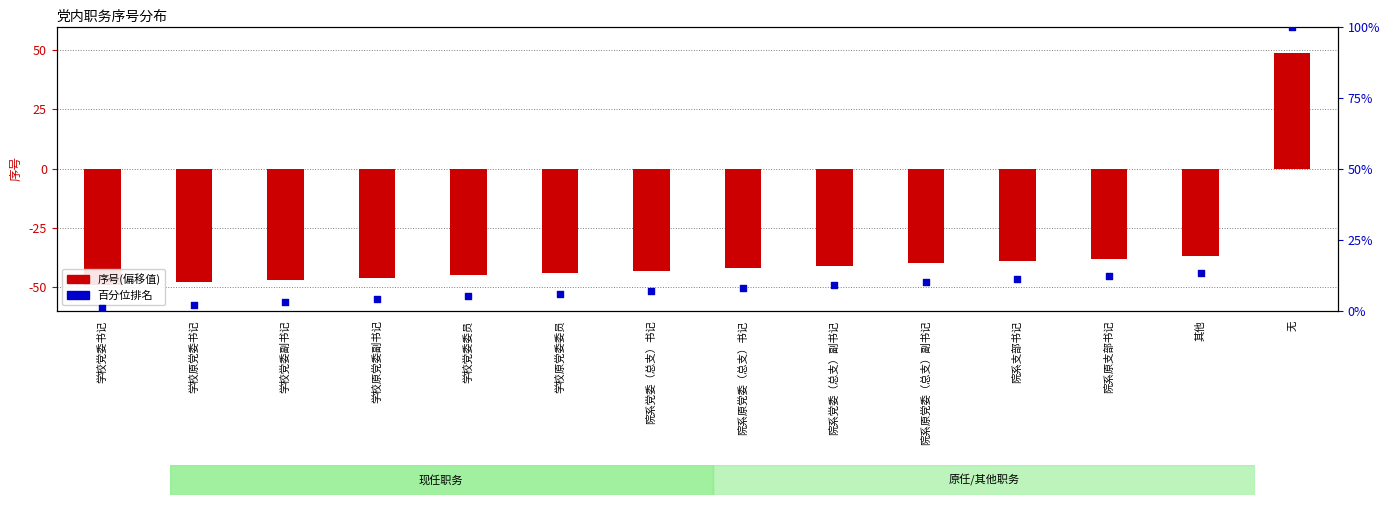

At how many categories does at least one series exceed 90?

1